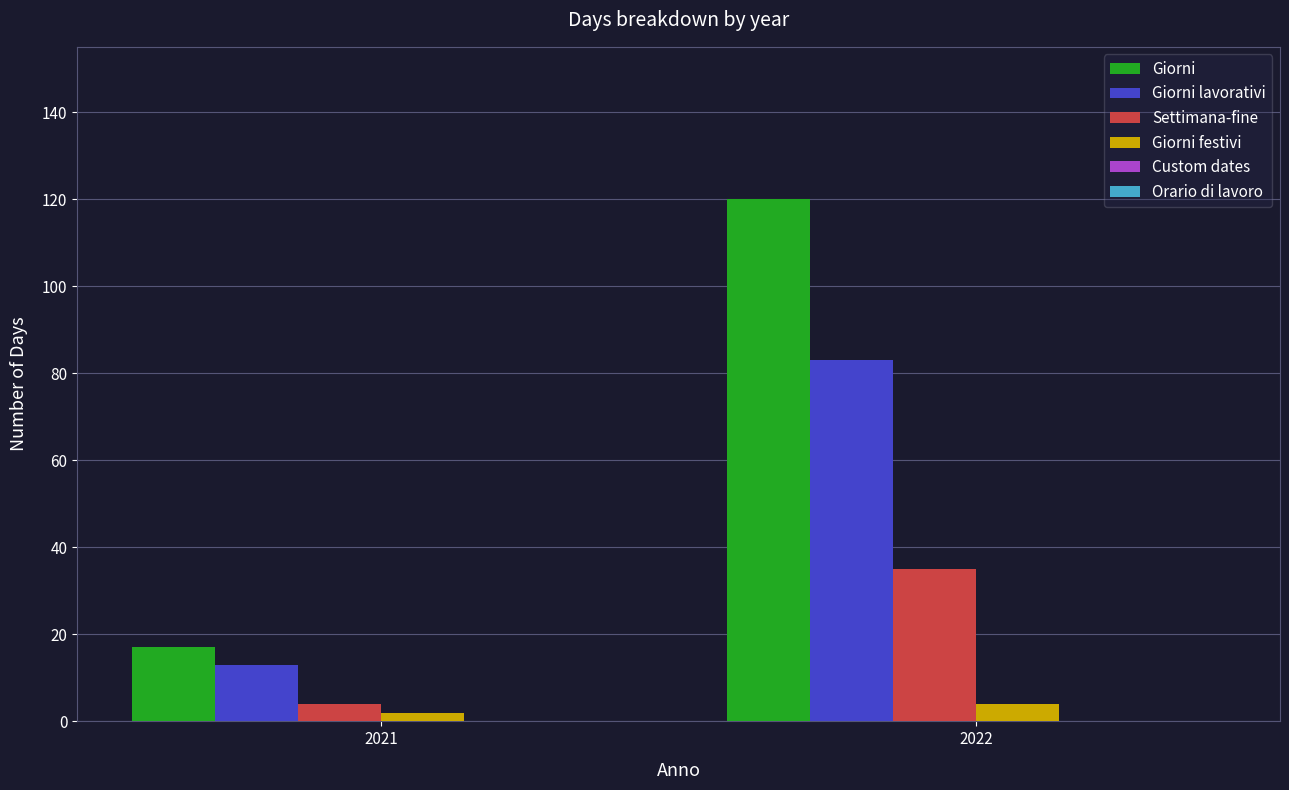

Reading left to right, list all the values displayed in this chart.

Giorni: 17	120
Giorni lavorativi: 13	83
Settimana-fine: 4	35
Giorni festivi: 2	4